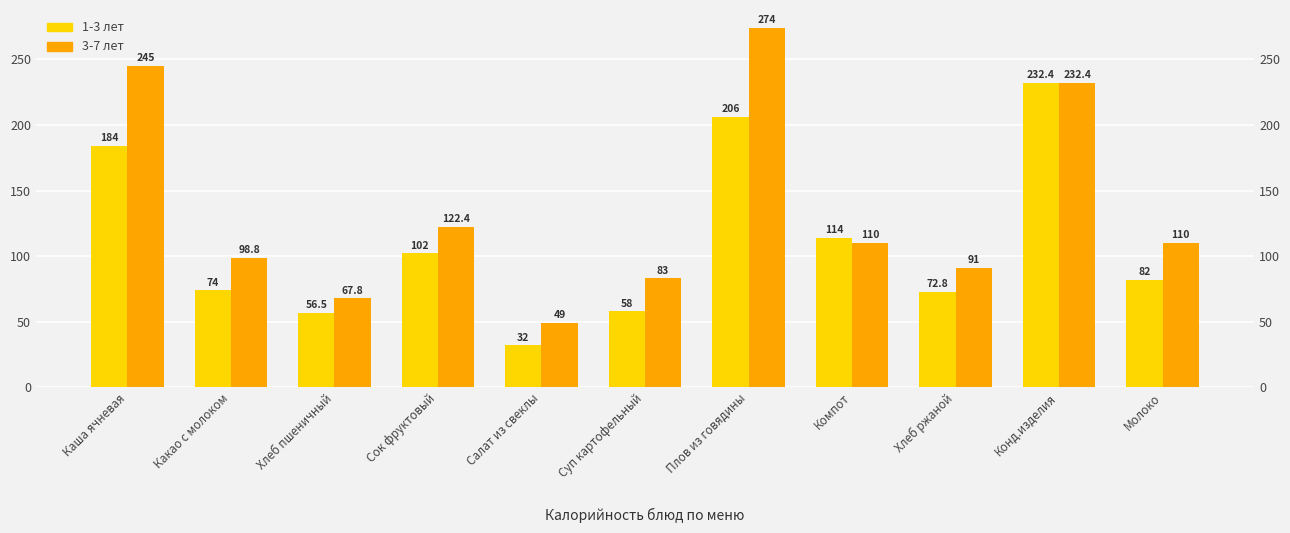

At which category is the sum across all series the highest?

Плов из говядины